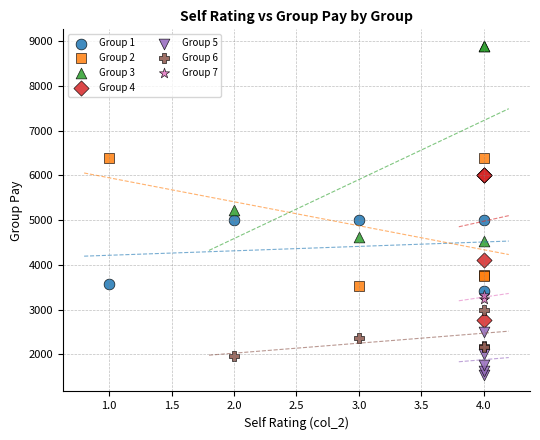

What are all the series names shown in the legend?

Group 1, Group 2, Group 3, Group 4, Group 5, Group 6, Group 7